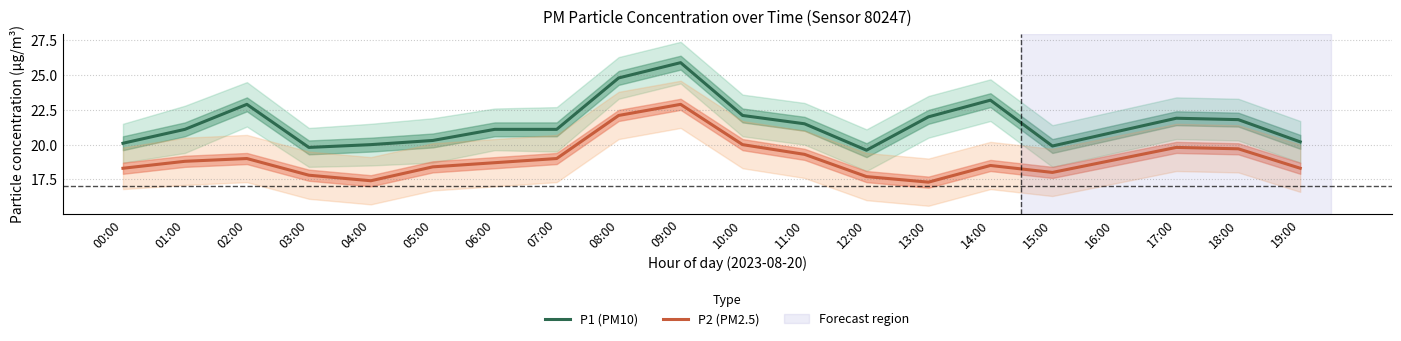

At which category does the chart reach its peak across all series?

09:00